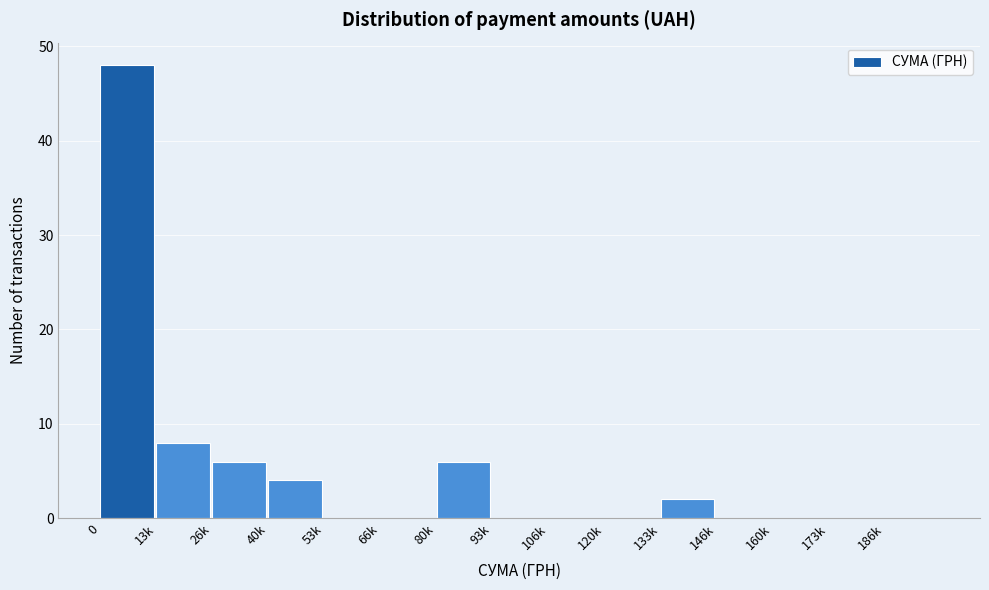

Reading left to right, transcribe all the data shown in this chart.

0=48	13k=8	26k=6	40k=4	53k=0	66k=0	80k=6	93k=0	106k=0	120k=0	133k=2	146k=0	160k=0	173k=0	186k=0